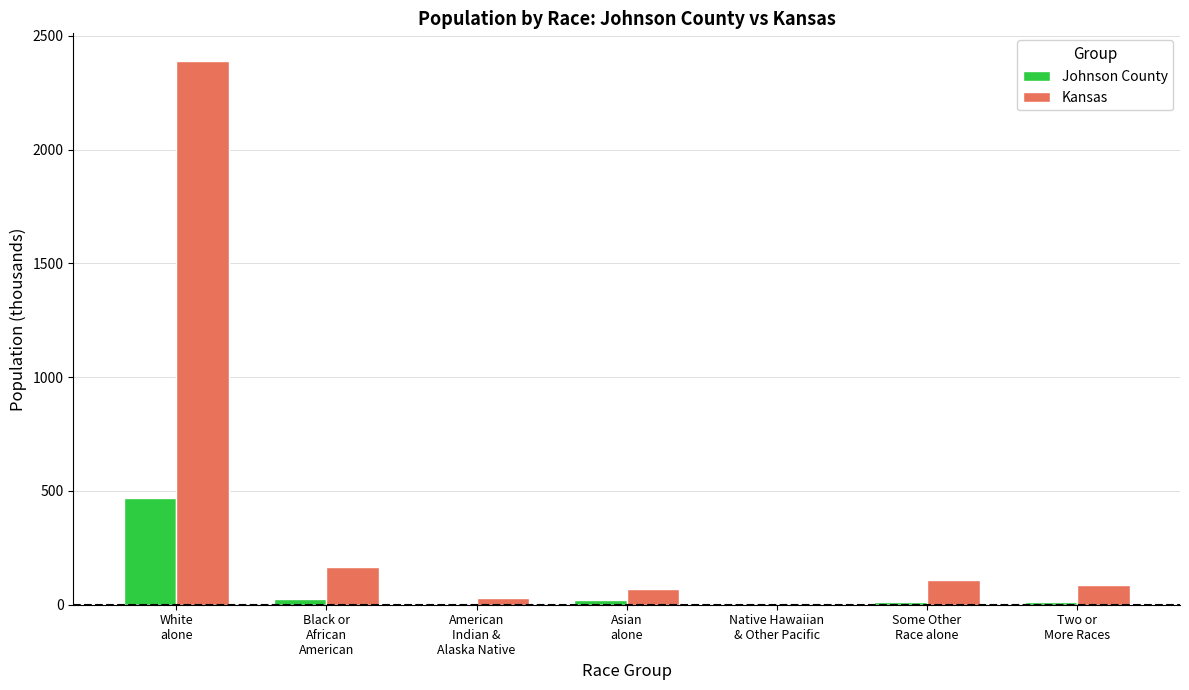

Which series has the largest total across all categories?

Kansas